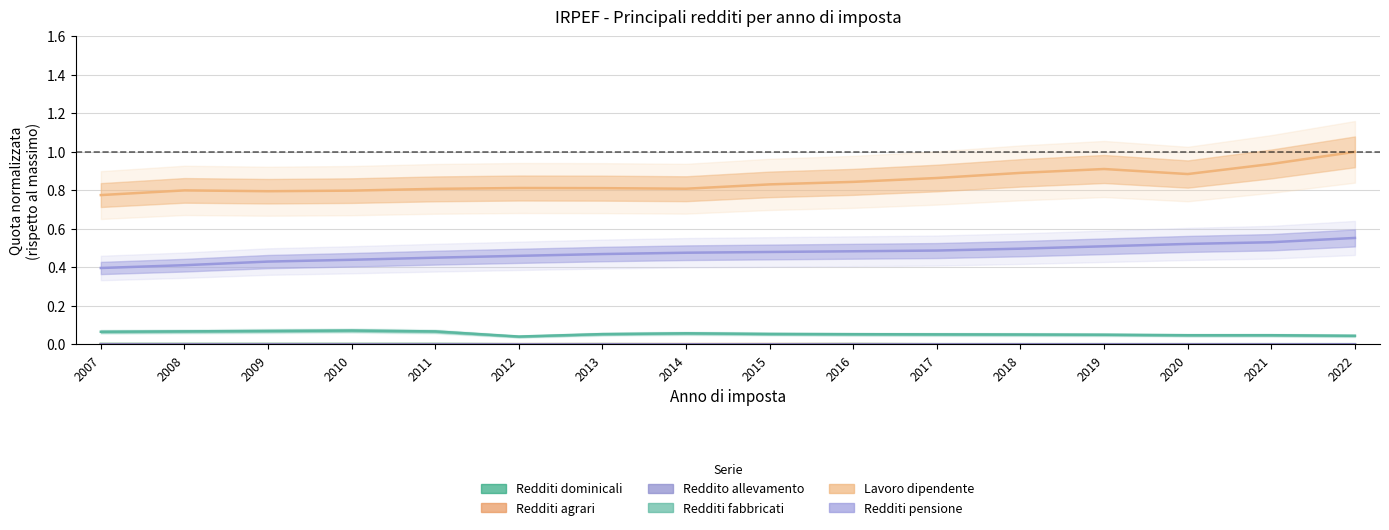

True or false: Redditi fabbricati and Lavoro dipendente intersect in this chart.

False